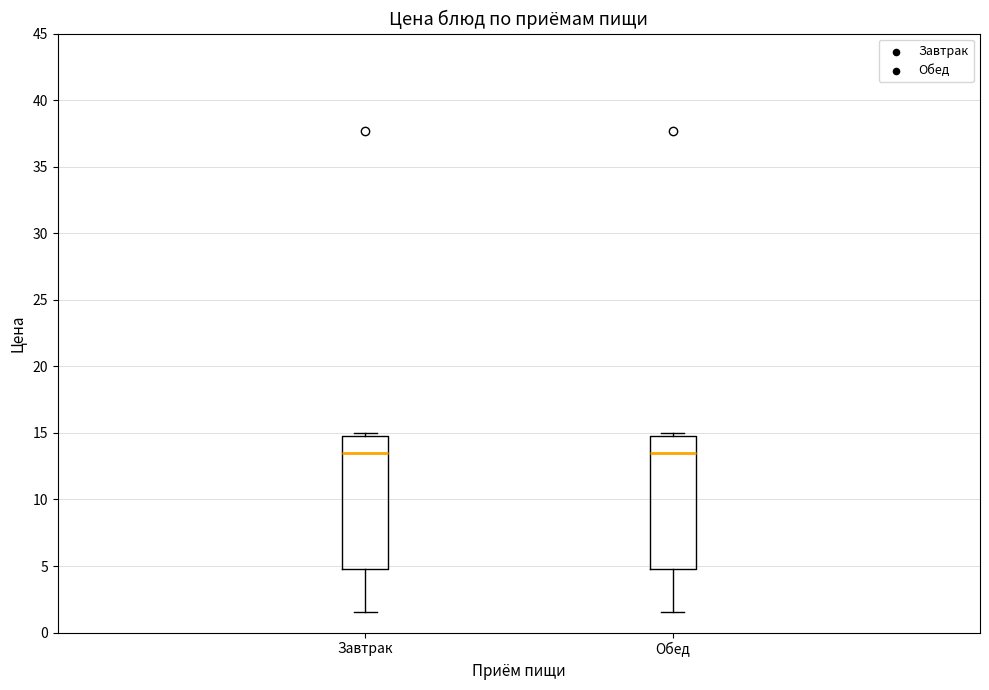

Where is the lower edge of the box for Завтрак on the y-axis? The values are not printed on the chart, so give them approximately, as read against the axis.

5.0